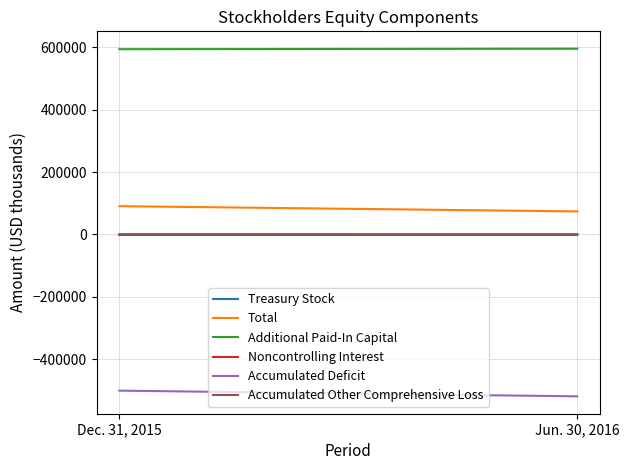

What is the greatest value displayed?

596058